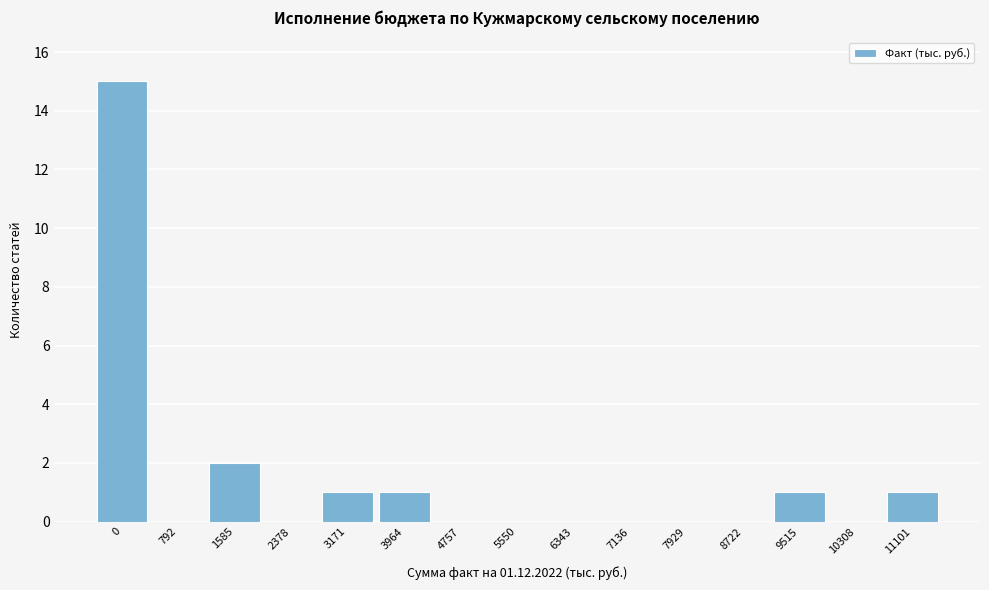

Reading right to left, list all the values displayed in this chart.

11101=1	10308=0	9515=1	8722=0	7929=0	7136=0	6343=0	5550=0	4757=0	3964=1	3171=1	2378=0	1585=2	792=0	0=15